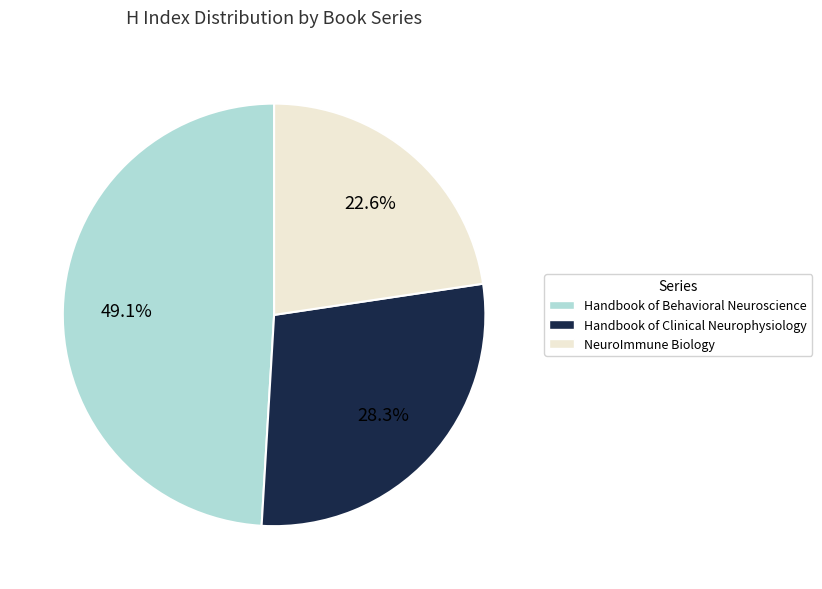

How many segments does this pie chart have?

3